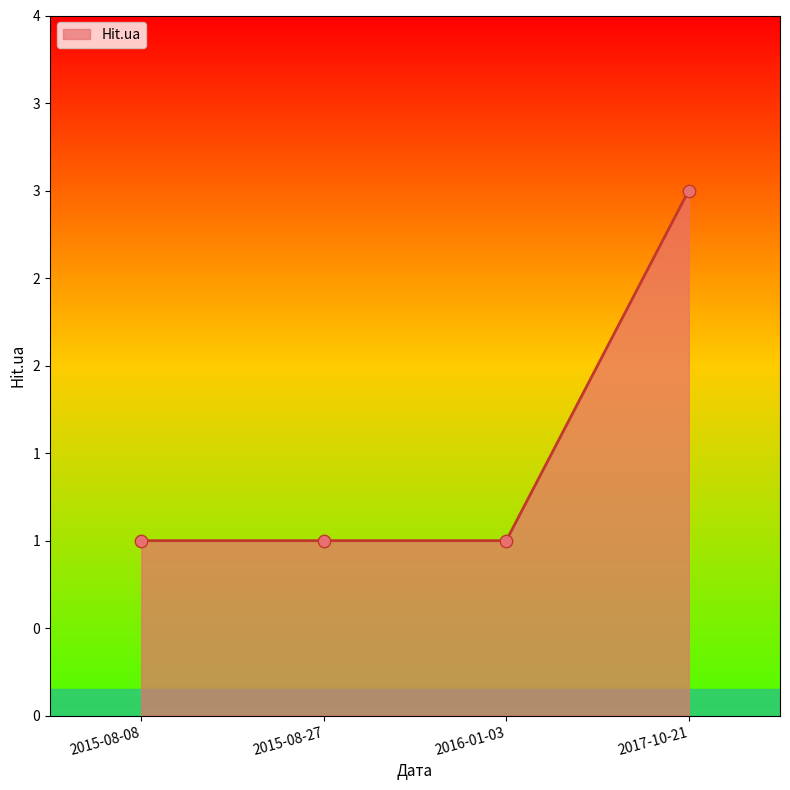

What is the ratio of the value at 2016-01-03 to the value at 2015-08-27?

1.0